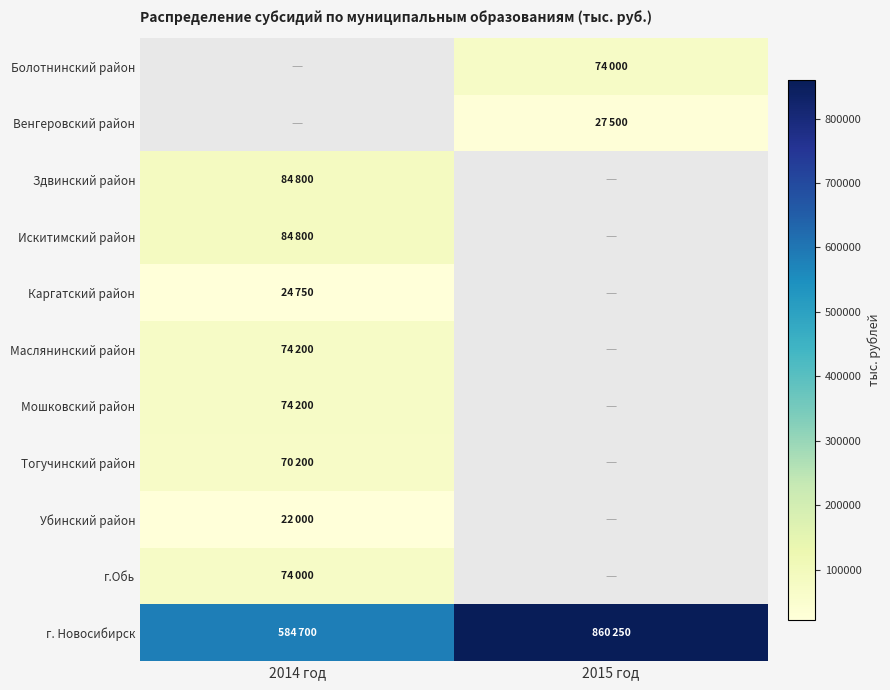

Is it true that г.Обь equals 37180.8 at 2014 год?

False